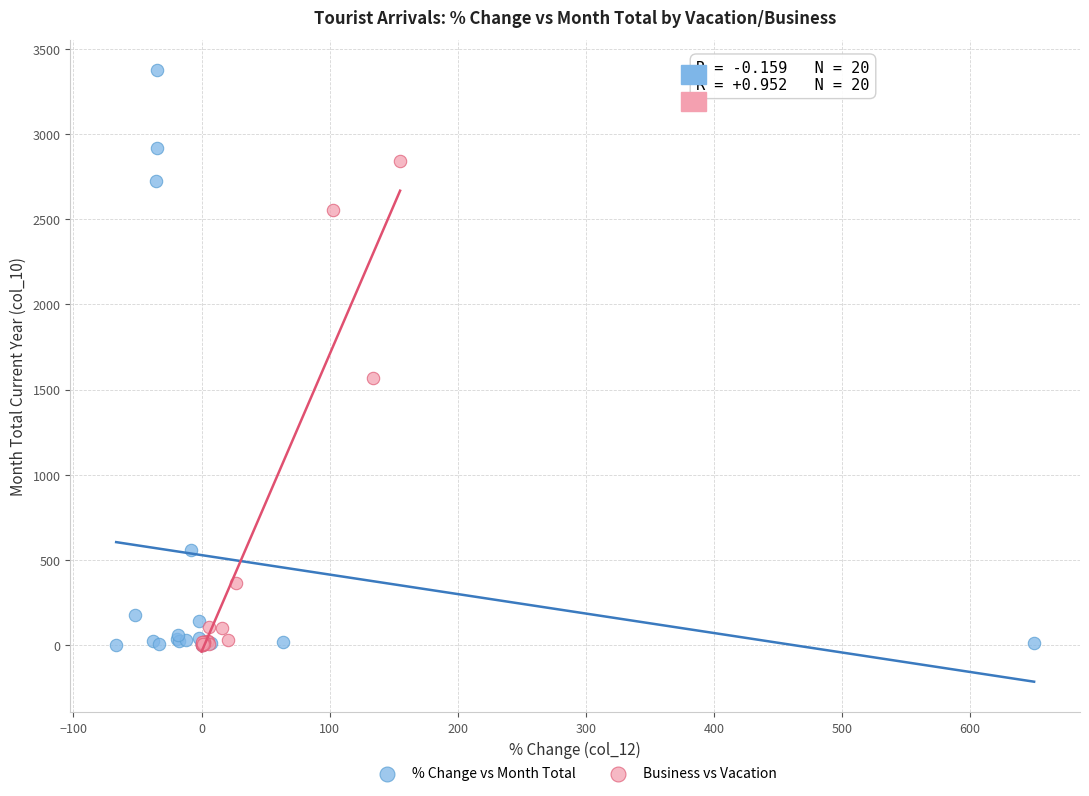

Which series has the largest Y range (max minus min)?

% Change vs Month Total